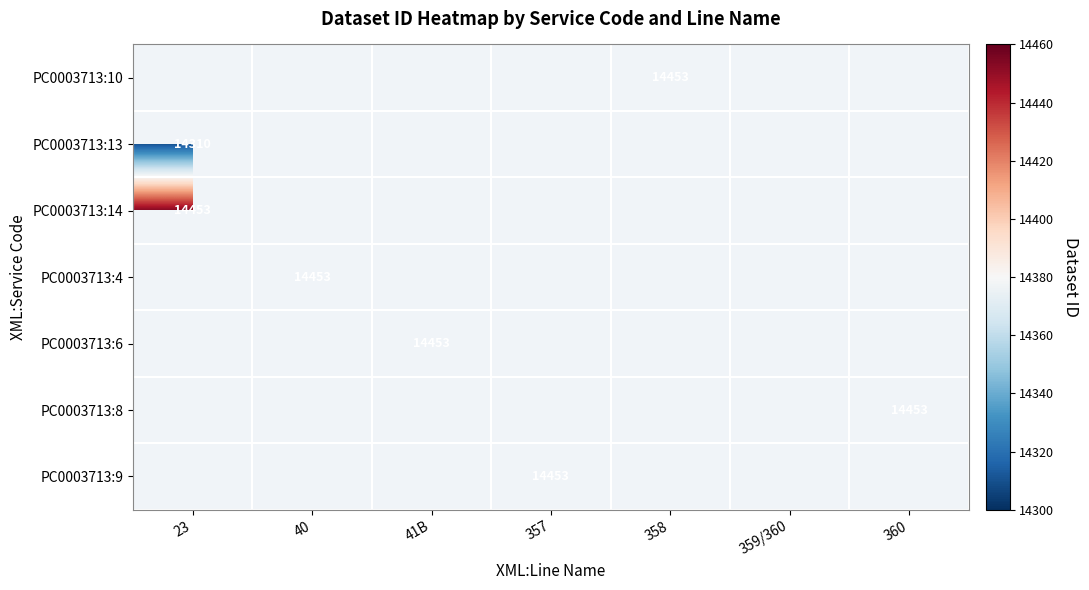

How many data points does each series have?

7